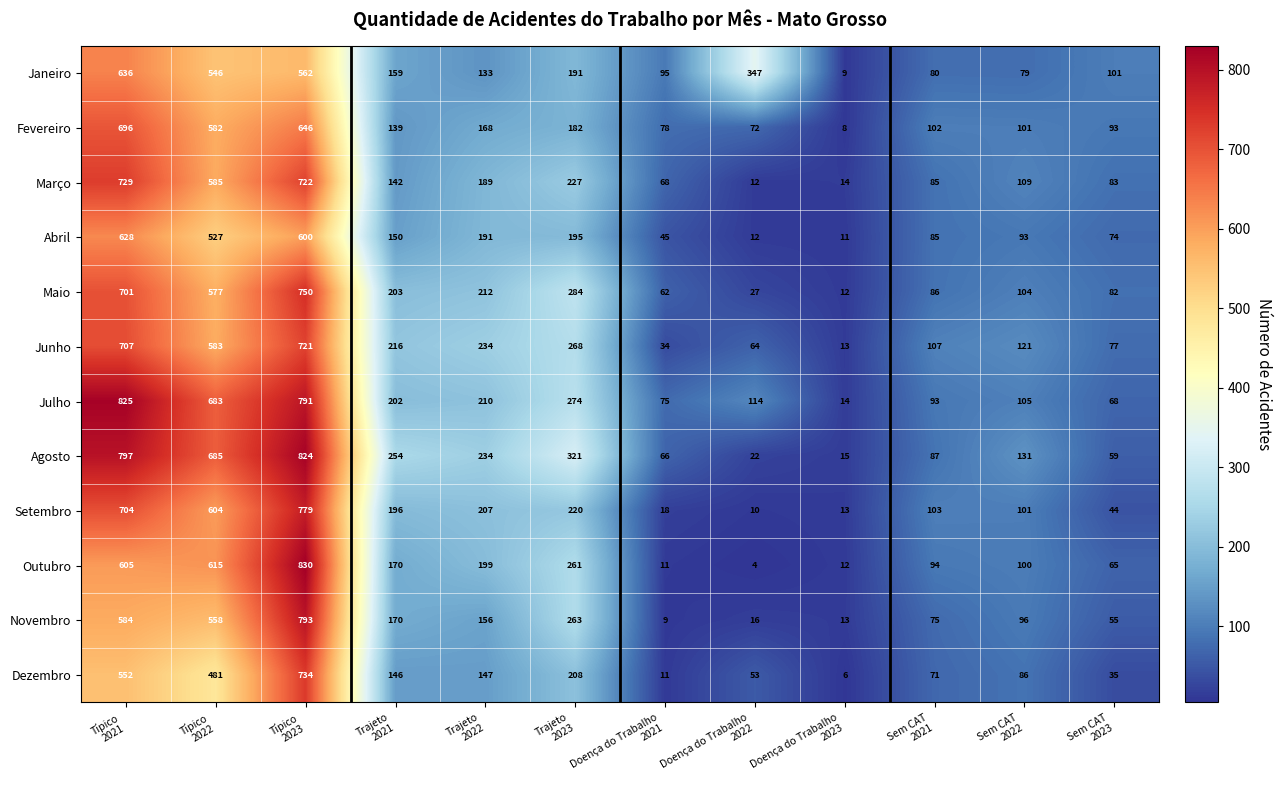

Rank the series by their maximum value, from lowest to highest.

Abril, Janeiro, Fevereiro, Junho, Março, Dezembro, Maio, Setembro, Novembro, Agosto, Julho, Outubro